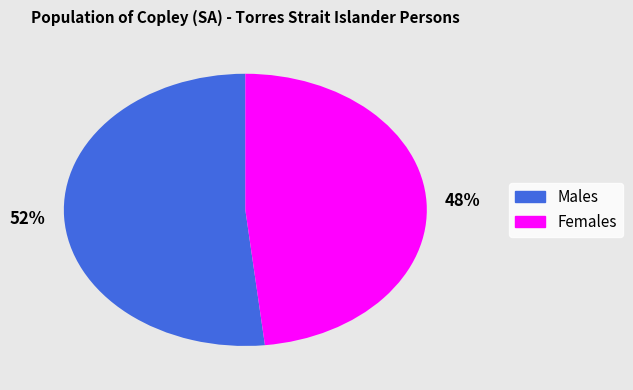

To the nearest percent, what percentage of the pie is Females?

48%